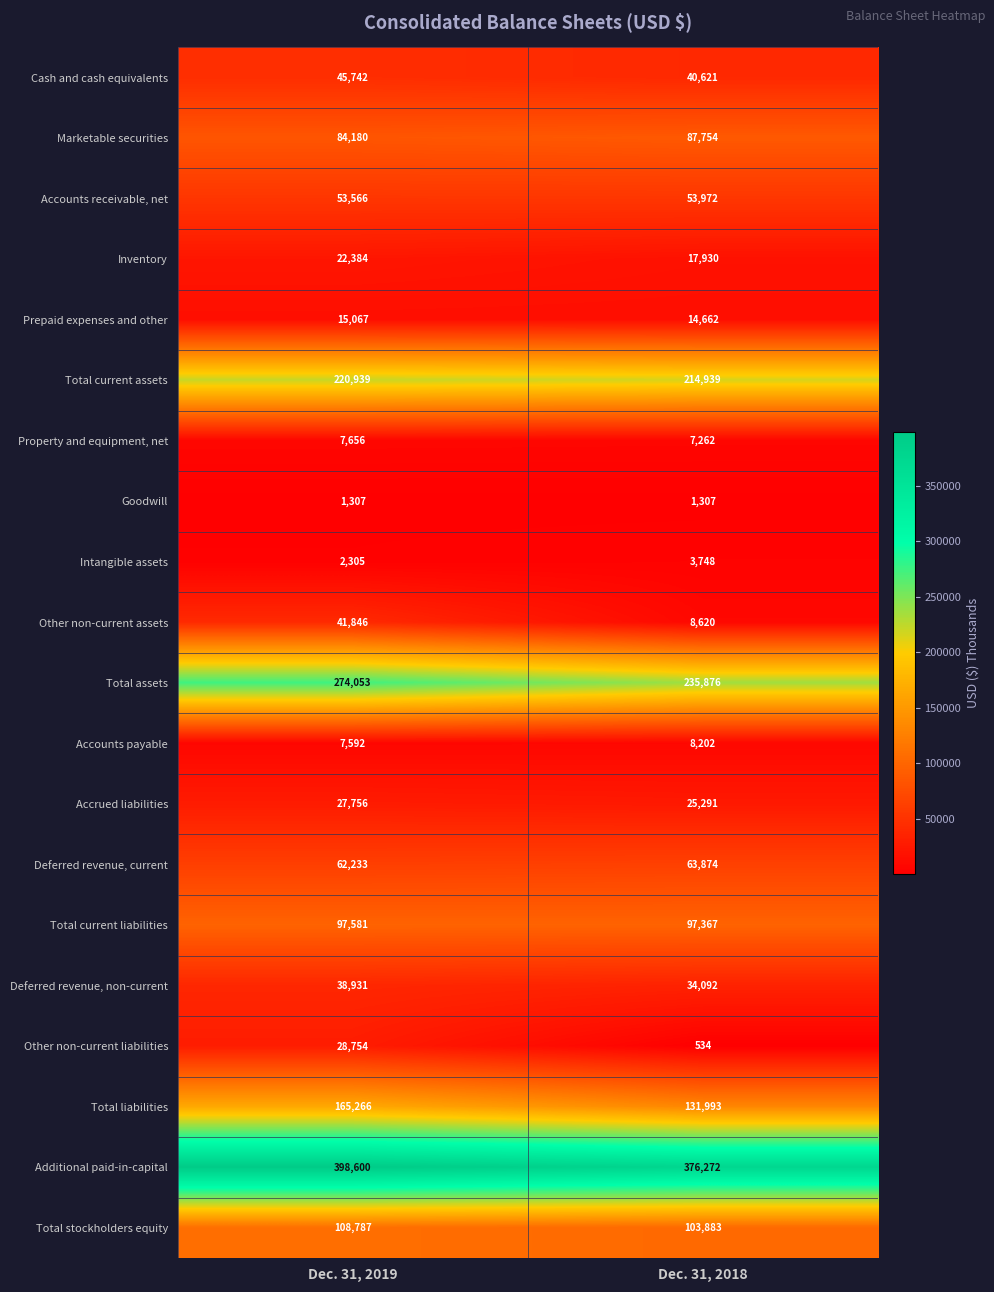

The value of Accounts receivable, net at Dec. 31, 2018 is 53972. True or false?

True